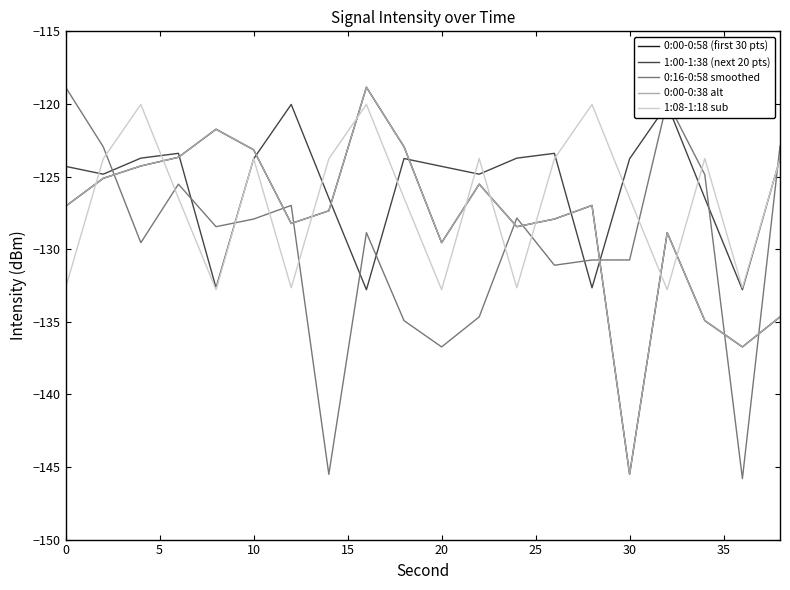

How many data points does each series have?

20